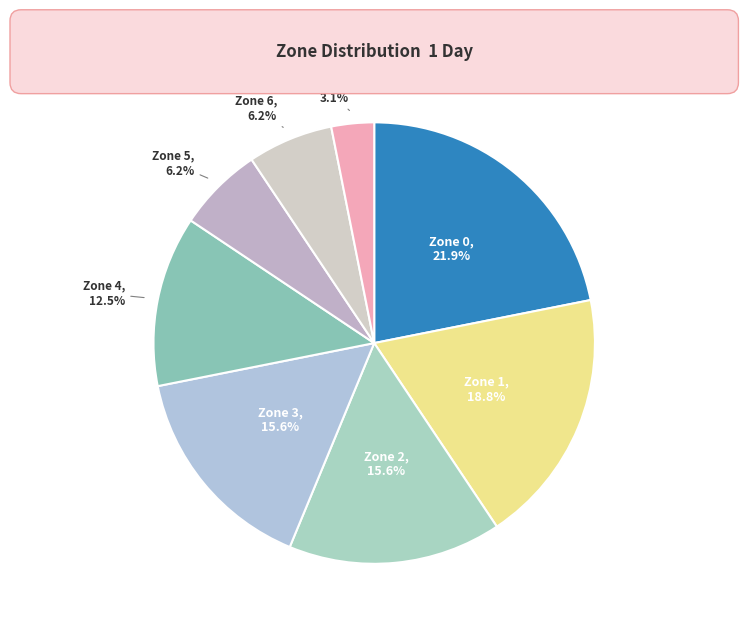

What portion of the pie excludes Zone 3?

84.4%